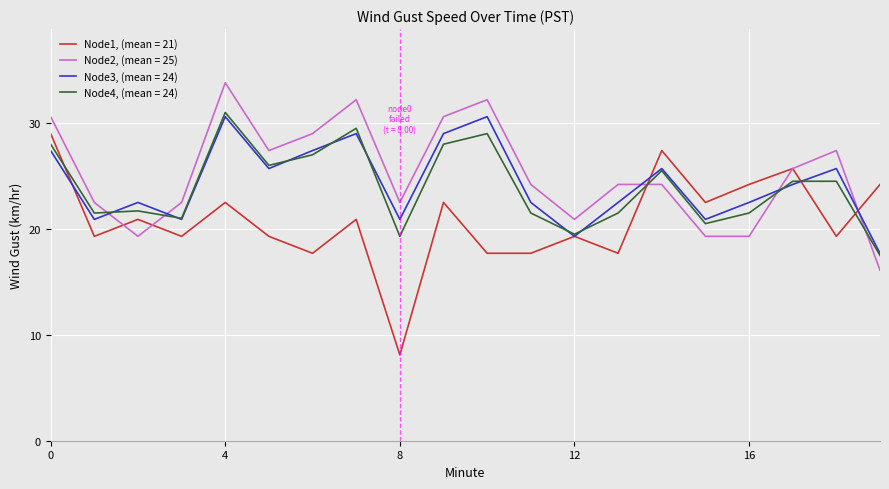

What is the minimum value for Node3, (mean = 24)?

17.7